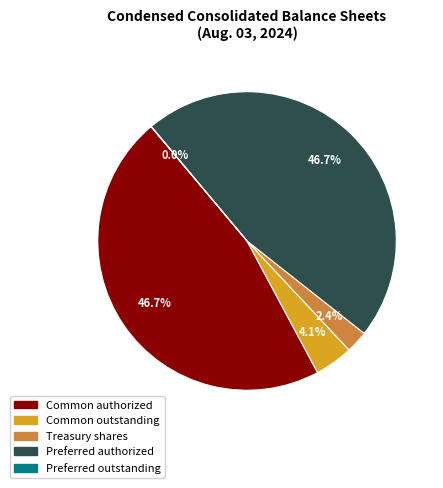

Is there a majority slice in this chart?

No